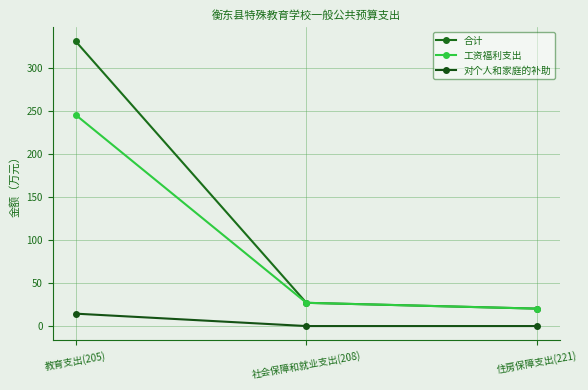

Reading left to right, list all the values displayed in this chart.

合计: 331.2	27.0	20.3
工资福利支出: 245.6	27.0	20.3
对个人和家庭的补助: 14.4	0.0	0.0